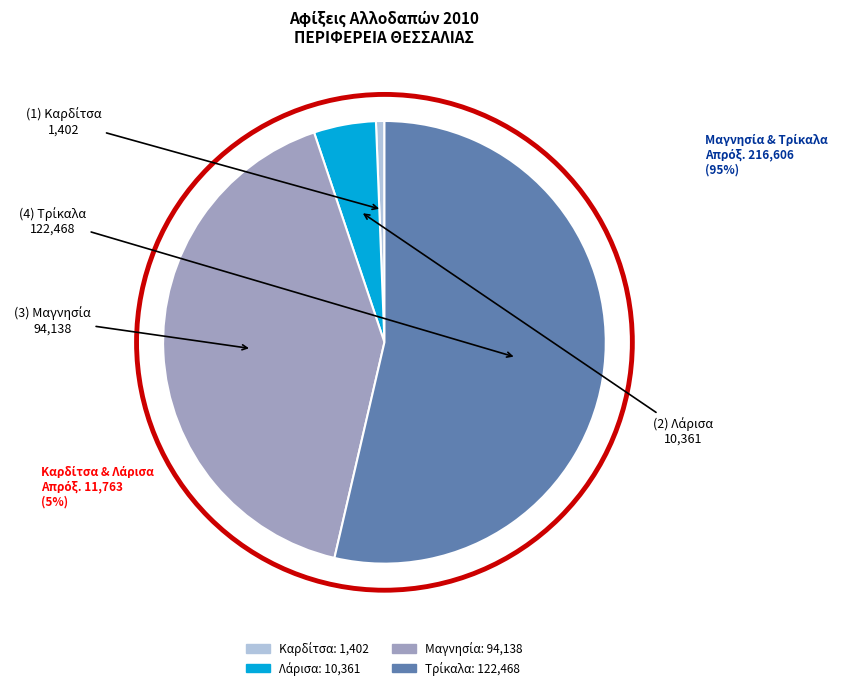

Is there a majority slice in this chart?

Yes